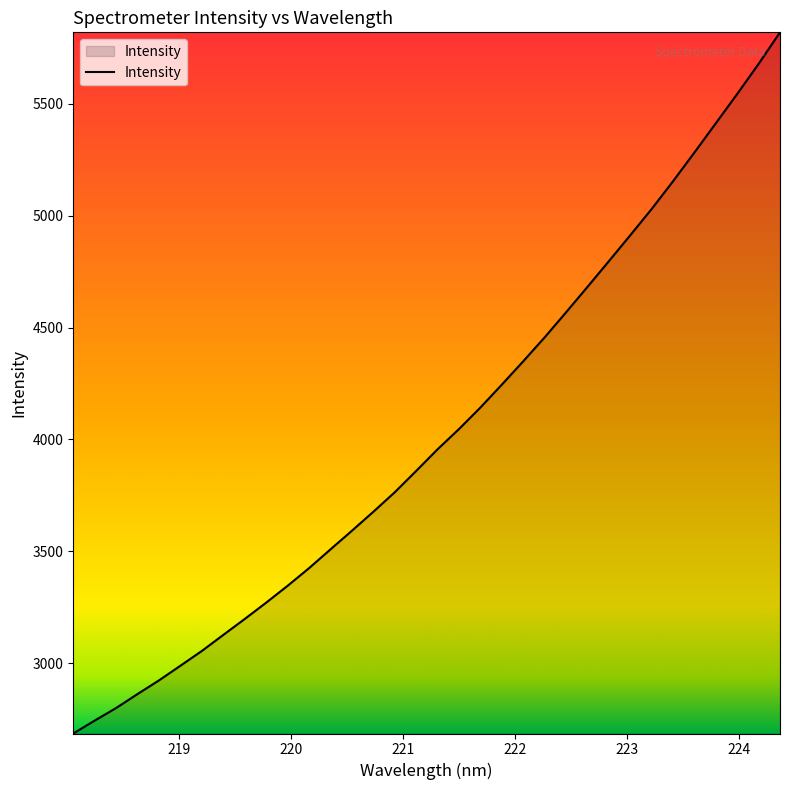

What is the difference between the maximum and minimum values?

3132.6